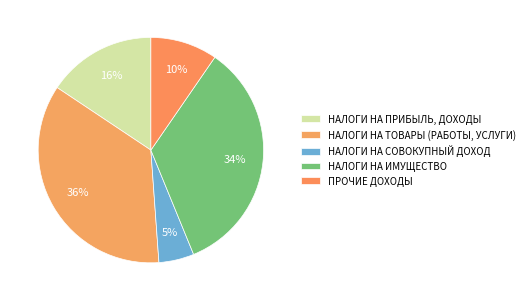

What is the total percentage of НАЛОГИ НА СОВОКУПНЫЙ ДОХОД and ПРОЧИЕ ДОХОДЫ?

14.7%